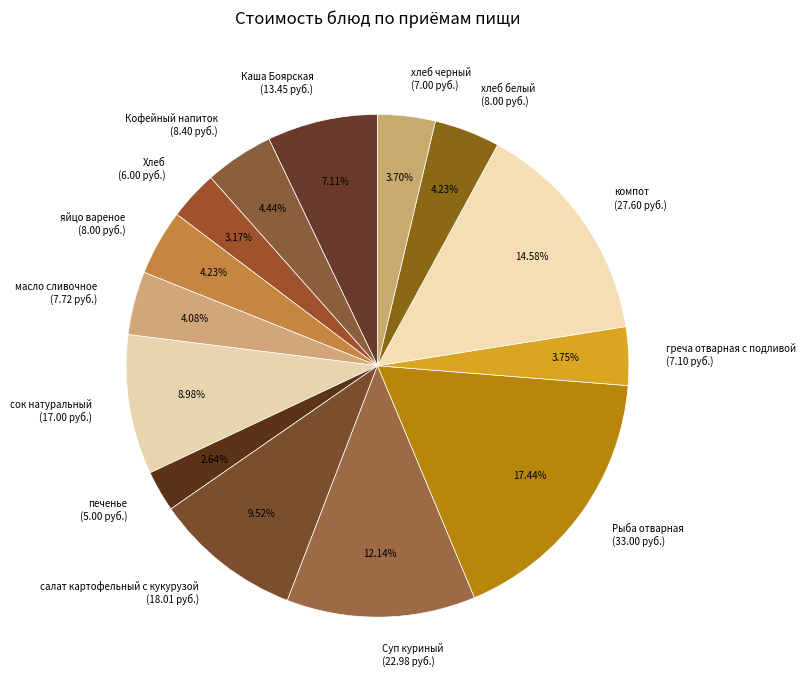

What is the ratio of the value at хлеб белый (8.00 руб.) to the value at хлеб черный (7.00 руб.)?

1.1